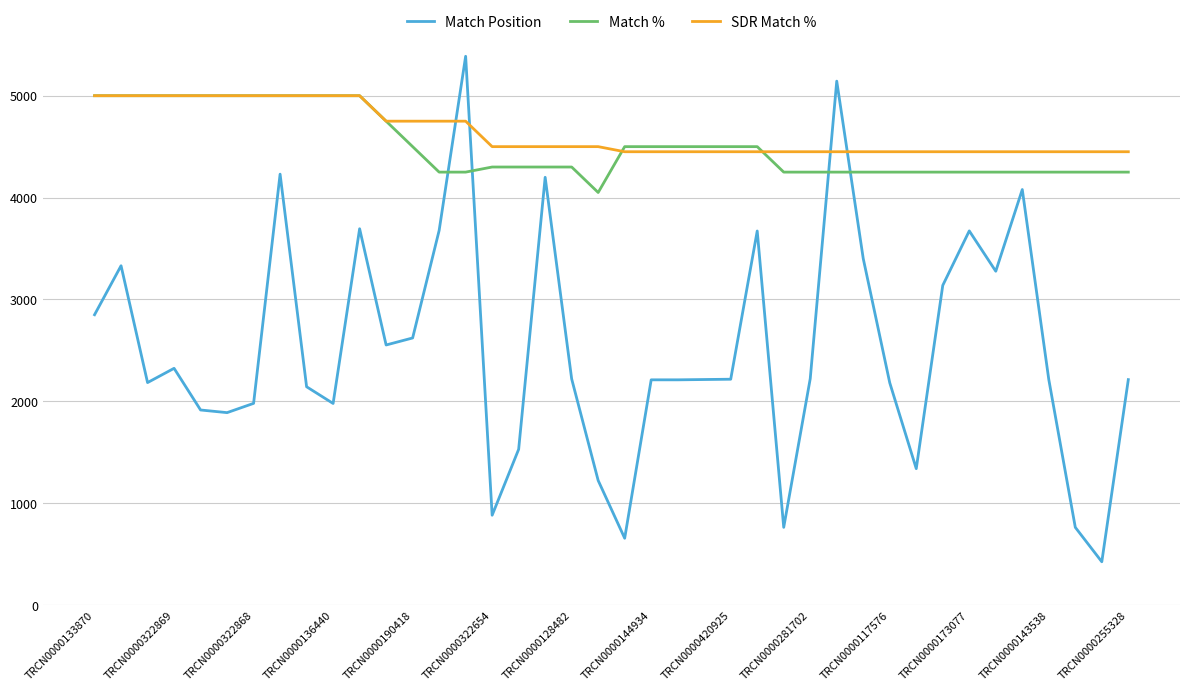

What is the minimum value for SDR Match %?

4450